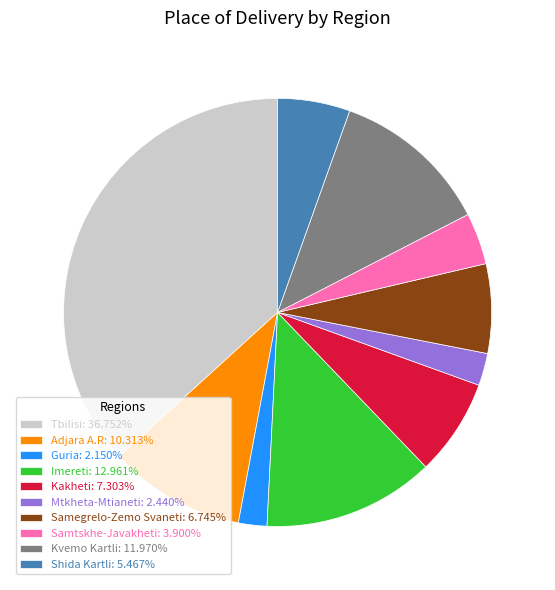

Is it true that Shida Kartli is 5% of the pie?

True